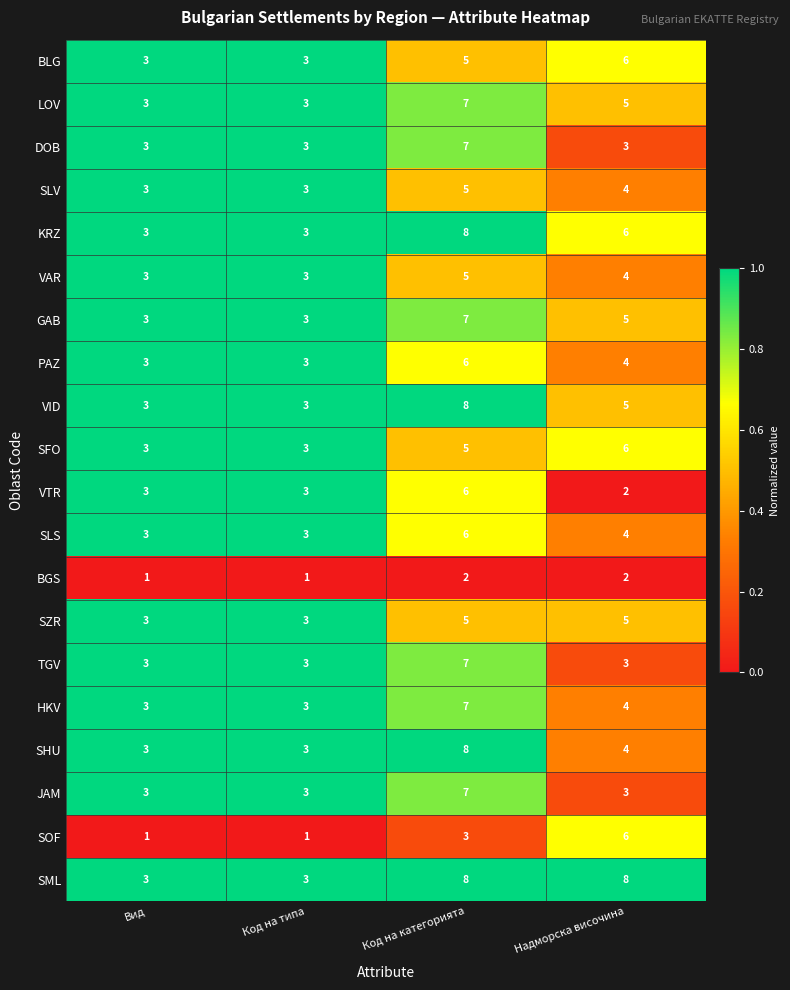

Is it true that VID equals 3 at Код на типа?

True